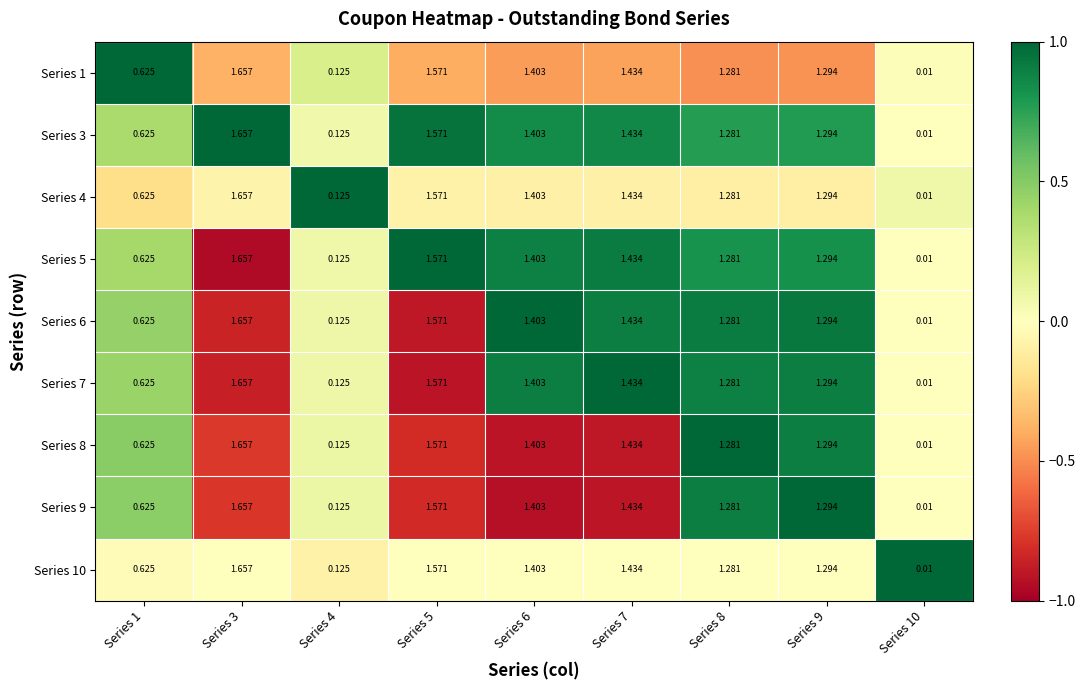

Between Series 6 and Series 4, which is larger?

Series 4